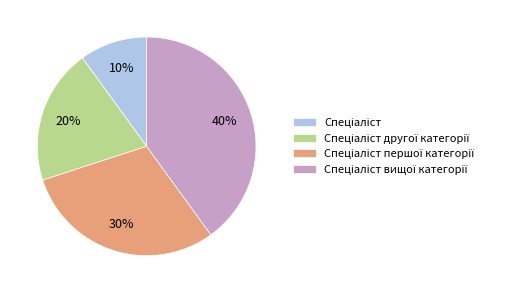

Is there a majority slice in this chart?

No